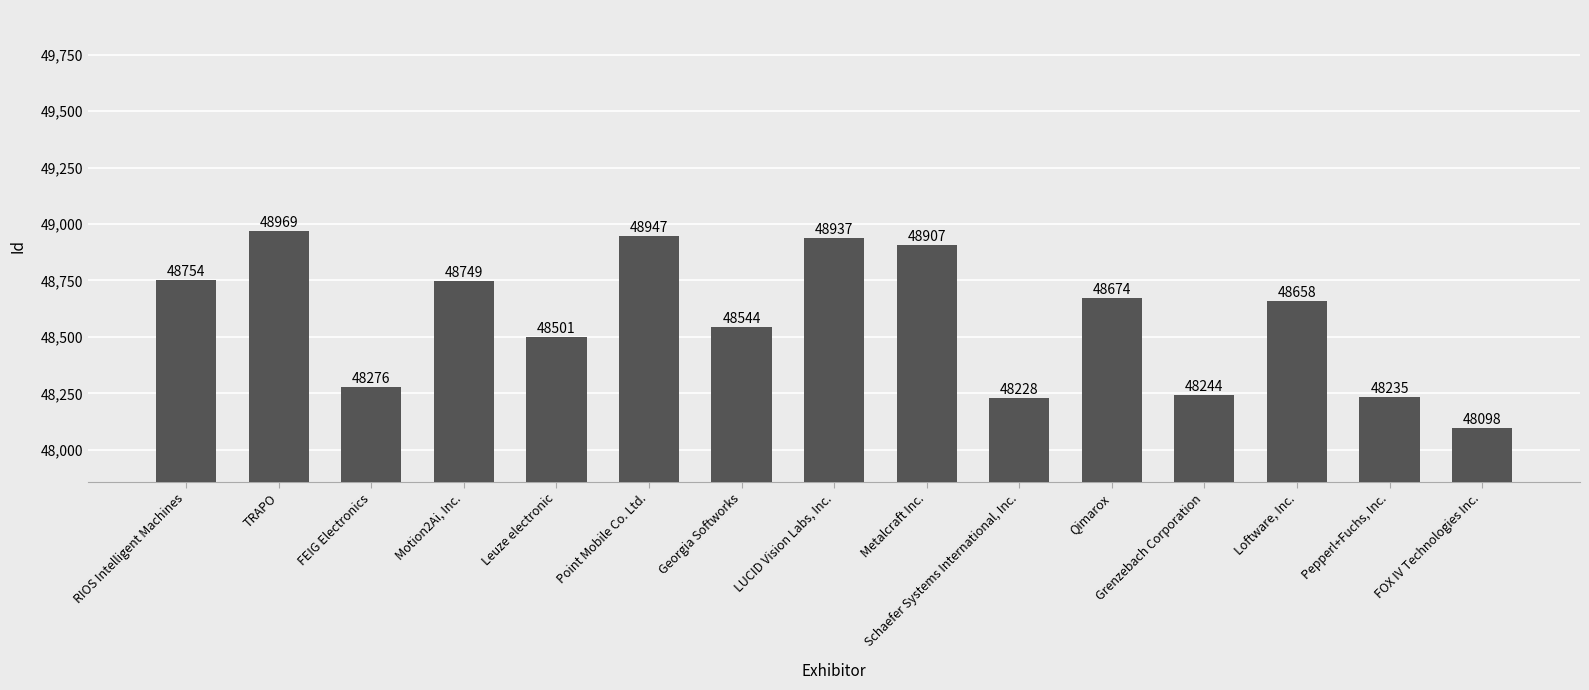

What is the sum of the values at Loftware, Inc. and TRAPO?

97627